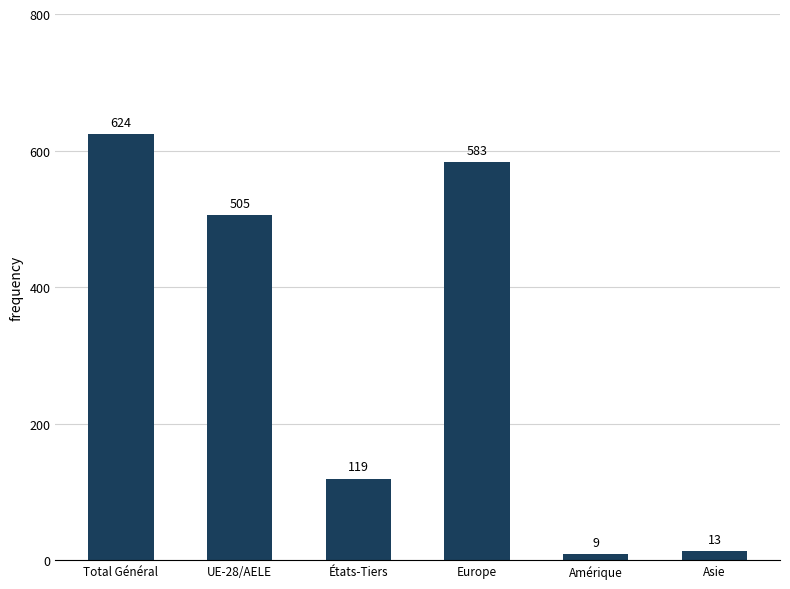

Rank the categories by value from highest to lowest.

Total Général, Europe, UE-28/AELE, États-Tiers, Asie, Amérique